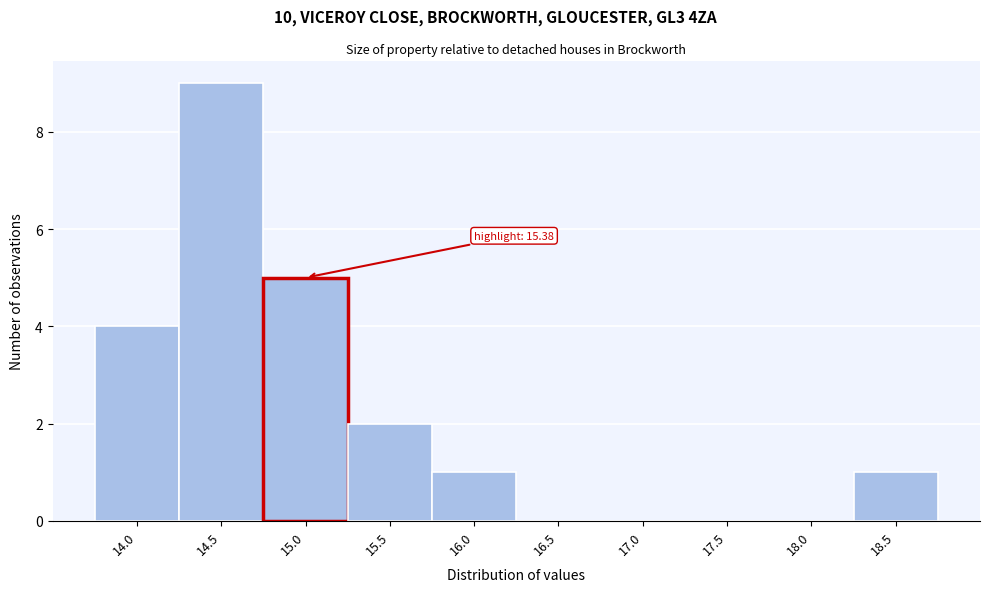

Reading right to left, extract all data points from this chart.

18.5=1	18.0=0	17.5=0	17.0=0	16.5=0	16.0=1	15.5=2	15.0=5	14.5=9	14.0=4